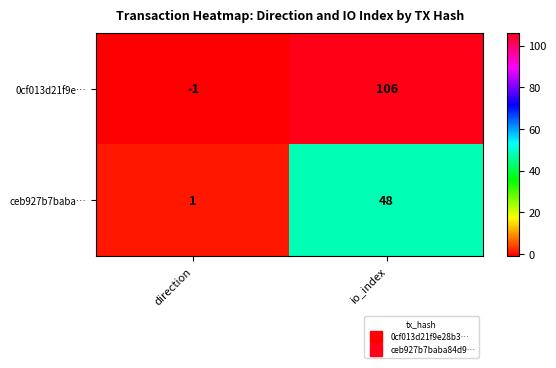

Reading left to right, list all the values displayed in this chart.

0cf013d21f9e…: direction=-1	io_index=106
ceb927b7baba…: direction=1	io_index=48